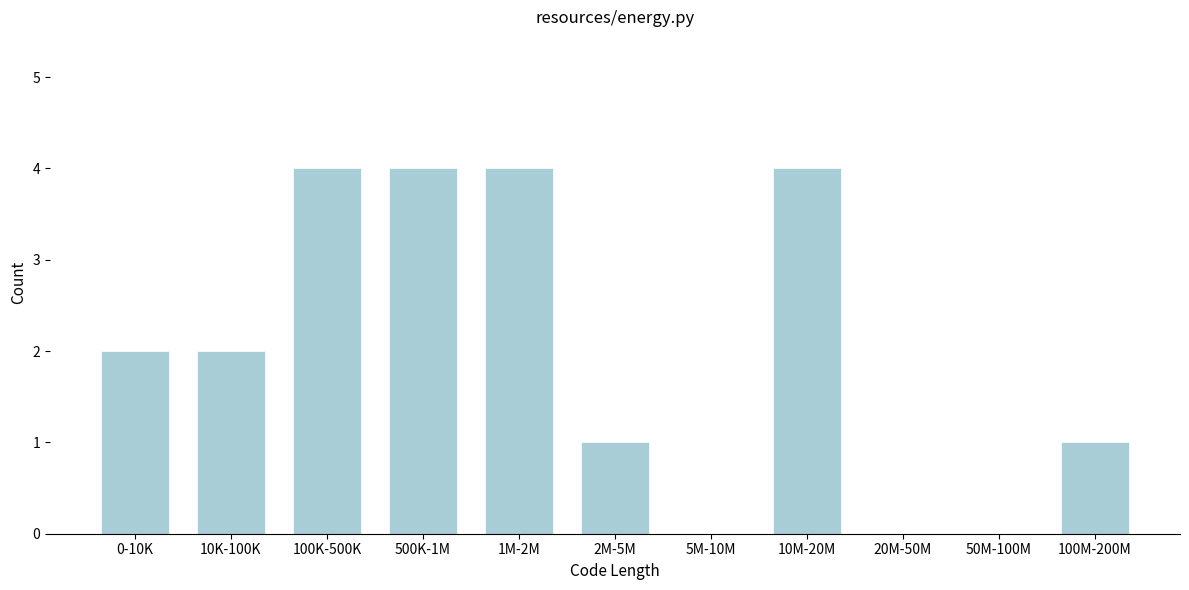

Reading left to right, transcribe all the data shown in this chart.

0-10K=2	10K-100K=2	100K-500K=4	500K-1M=4	1M-2M=4	2M-5M=1	5M-10M=0	10M-20M=4	20M-50M=0	50M-100M=0	100M-200M=1